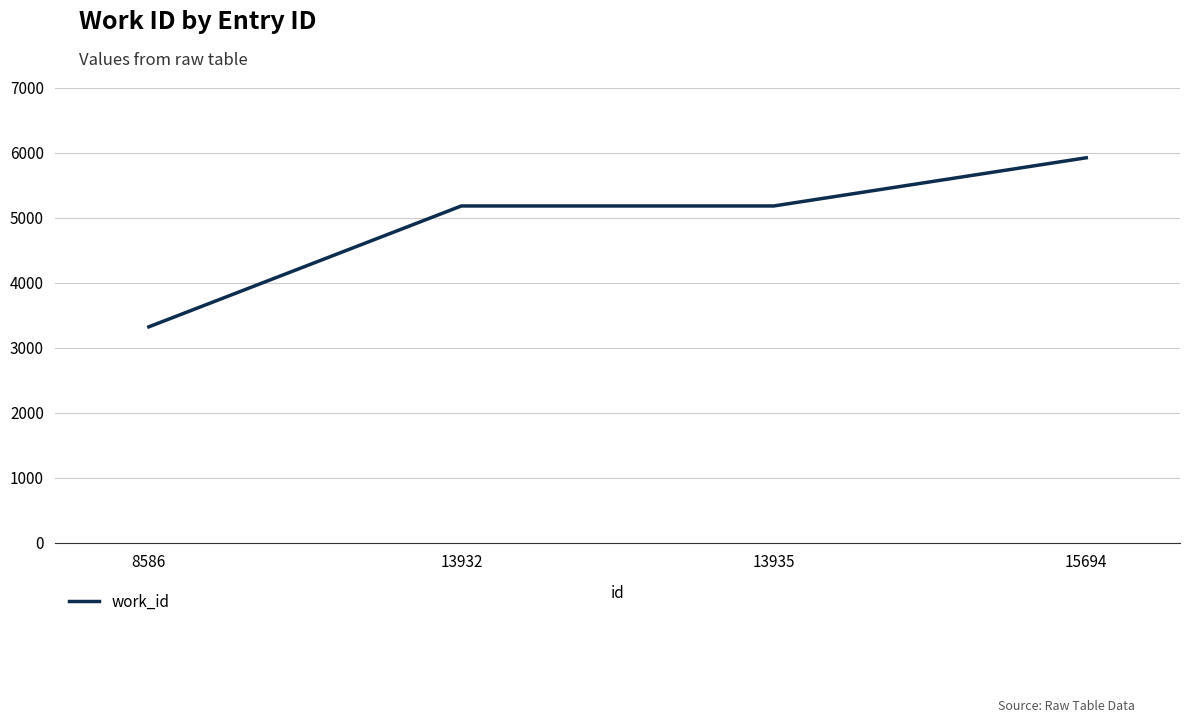

Does the chart display data point markers on the line(s)?

No